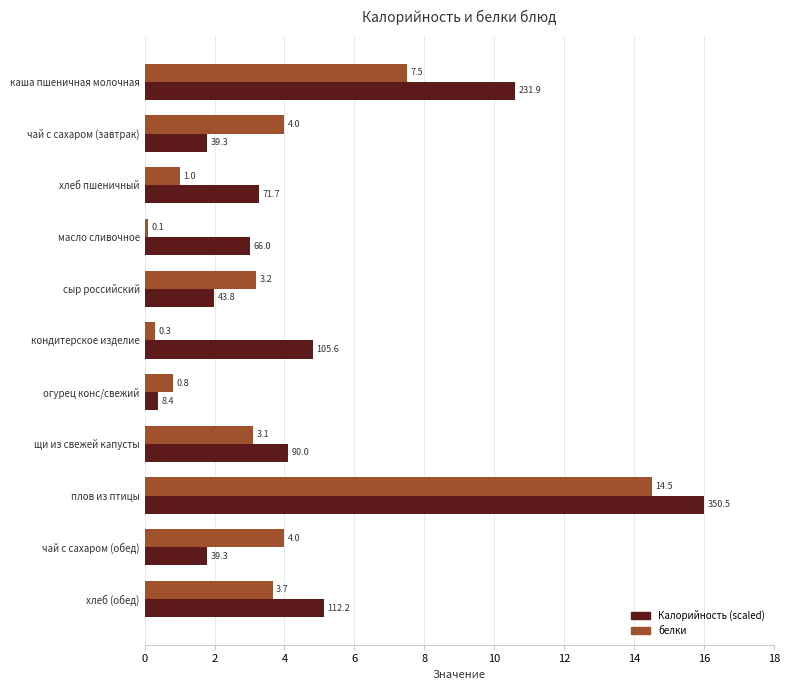

What is the difference between the second highest and minimum values in the Калорийность (scaled) series?

10.2